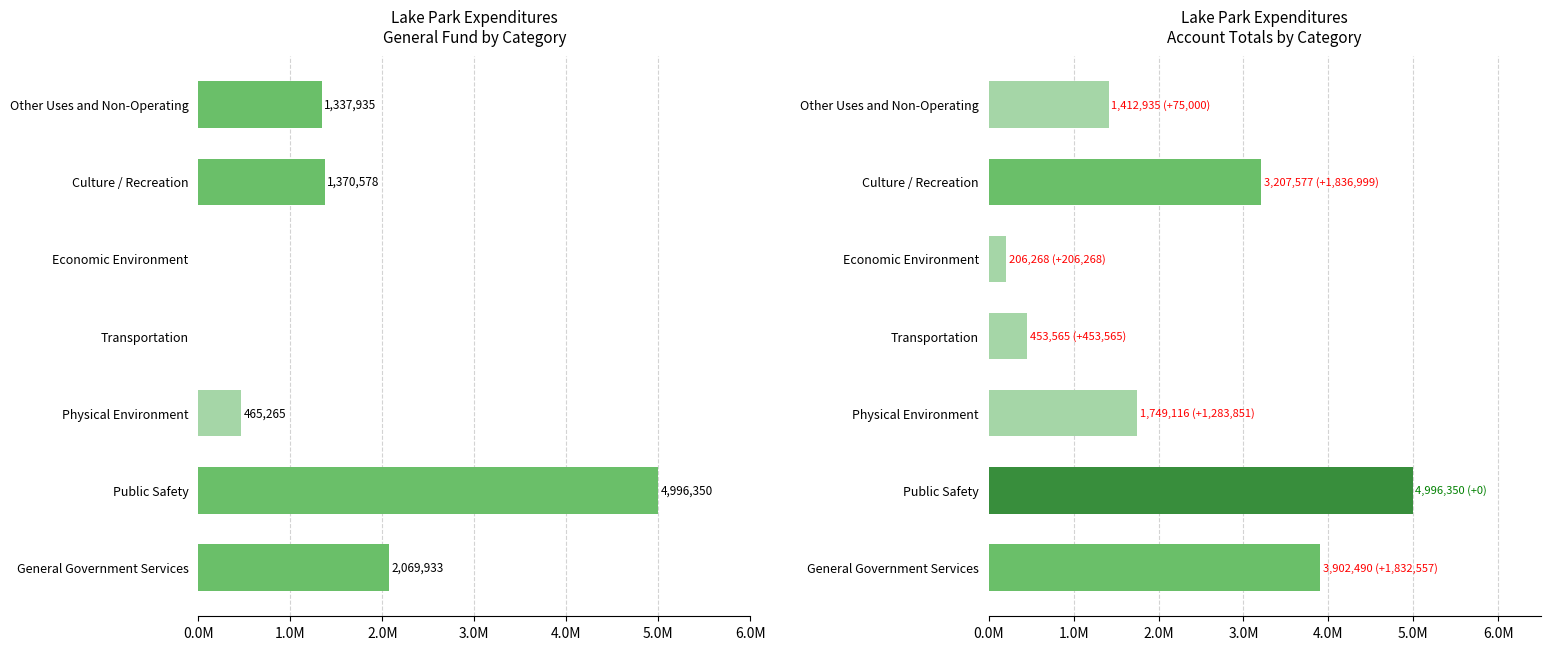

What is the average value of the General series?

1462866